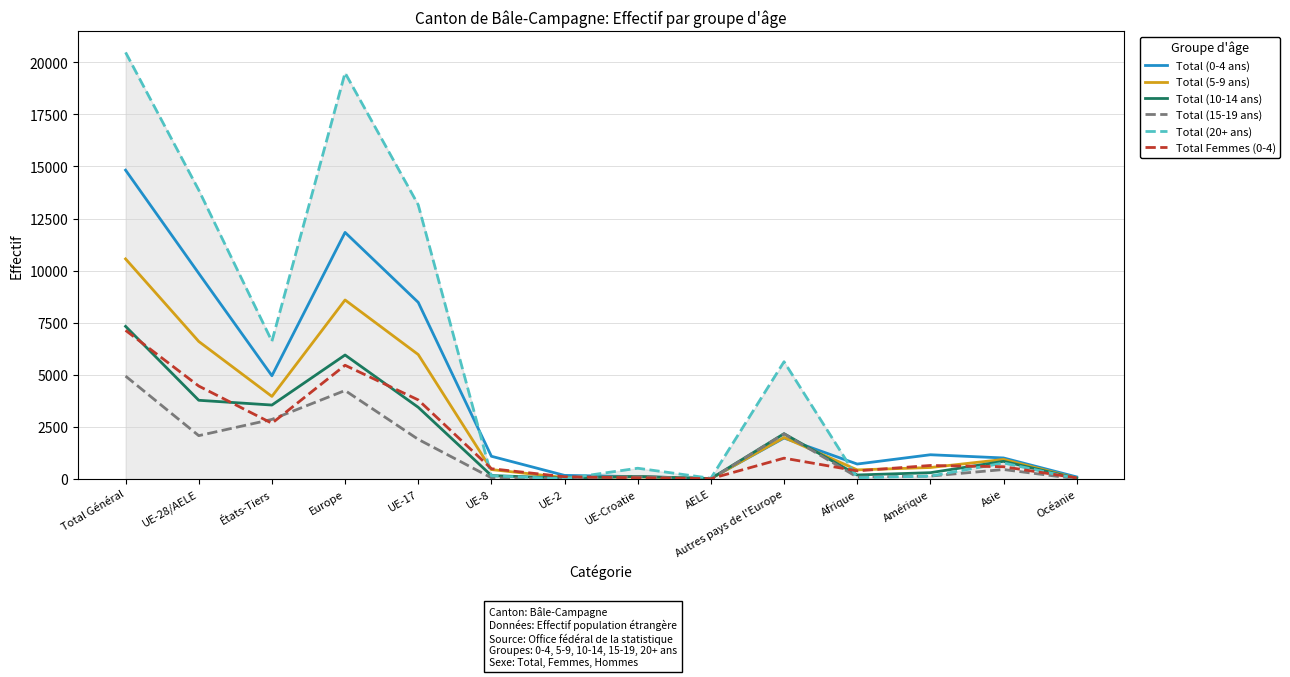

How many categories are shown in the chart?

14